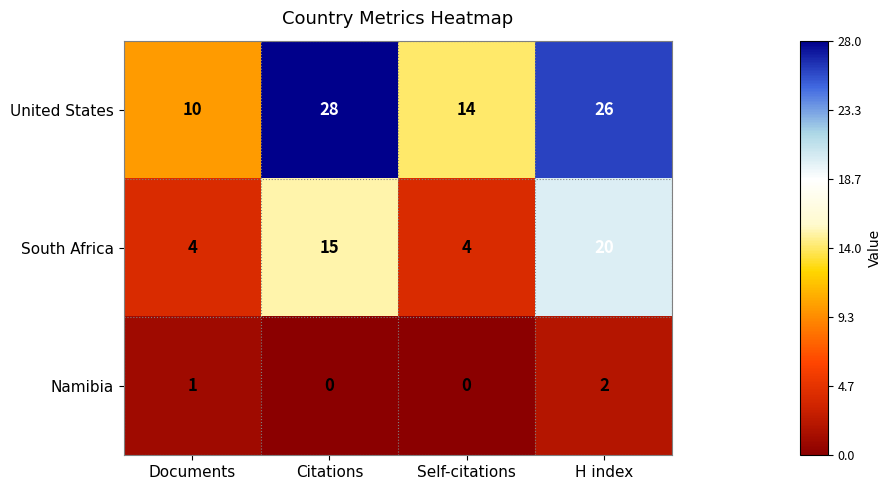

Which series has the largest range (max minus min)?

United States